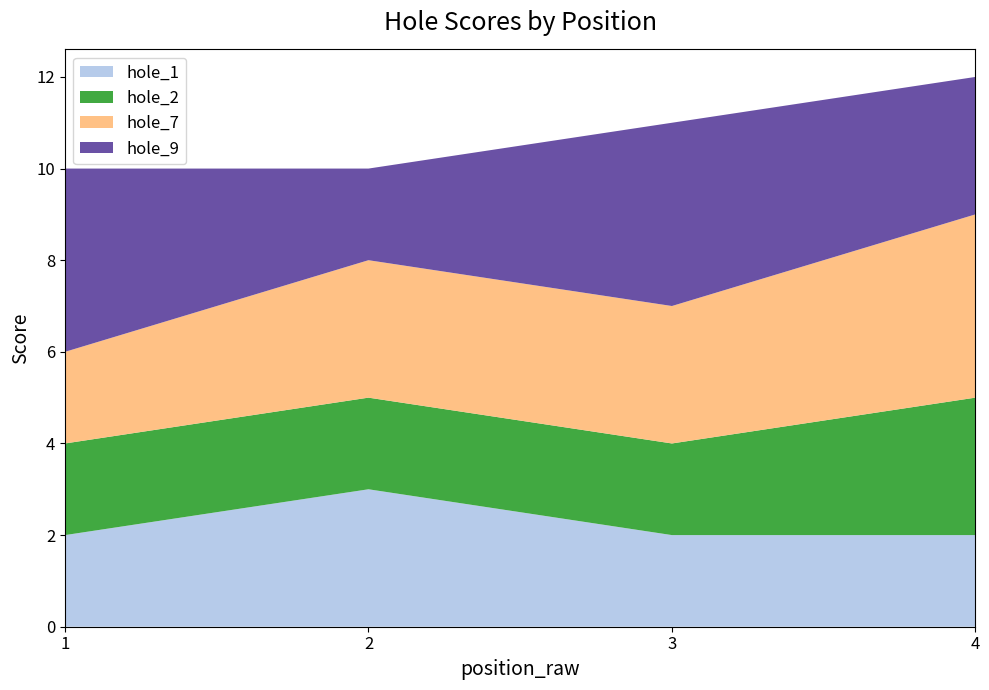

What is the maximum value for hole_1?

3